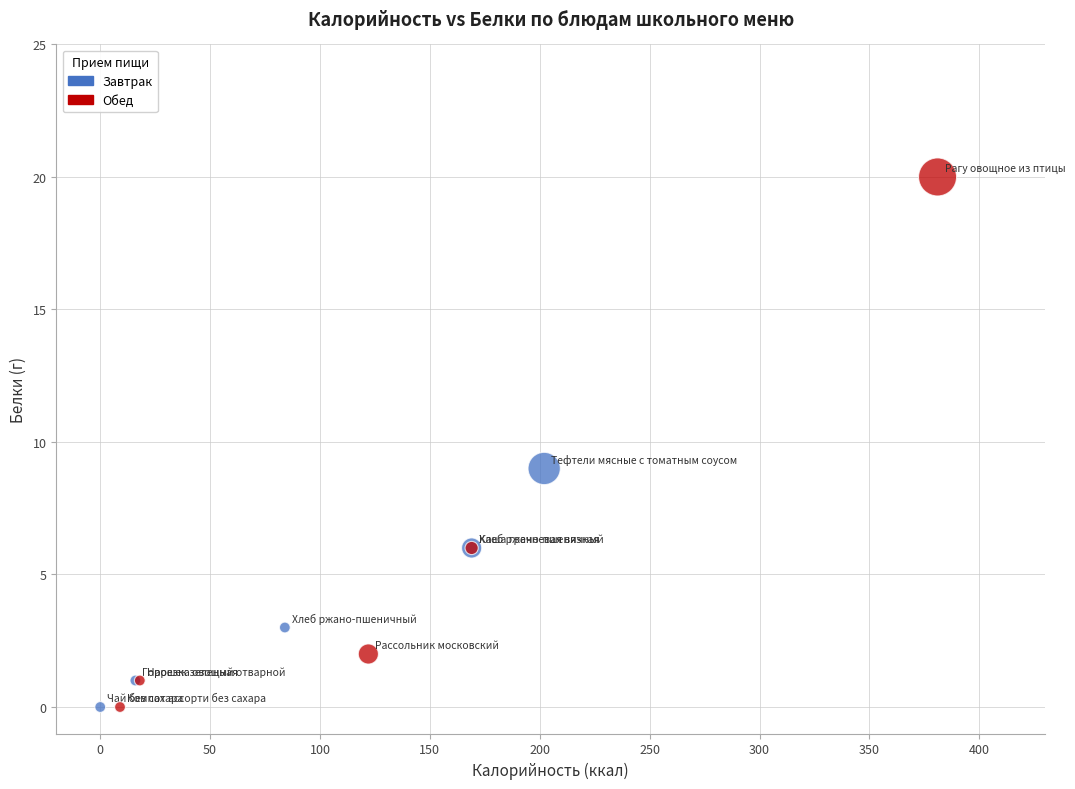

What are all the series names shown in the legend?

Завтрак, Обед